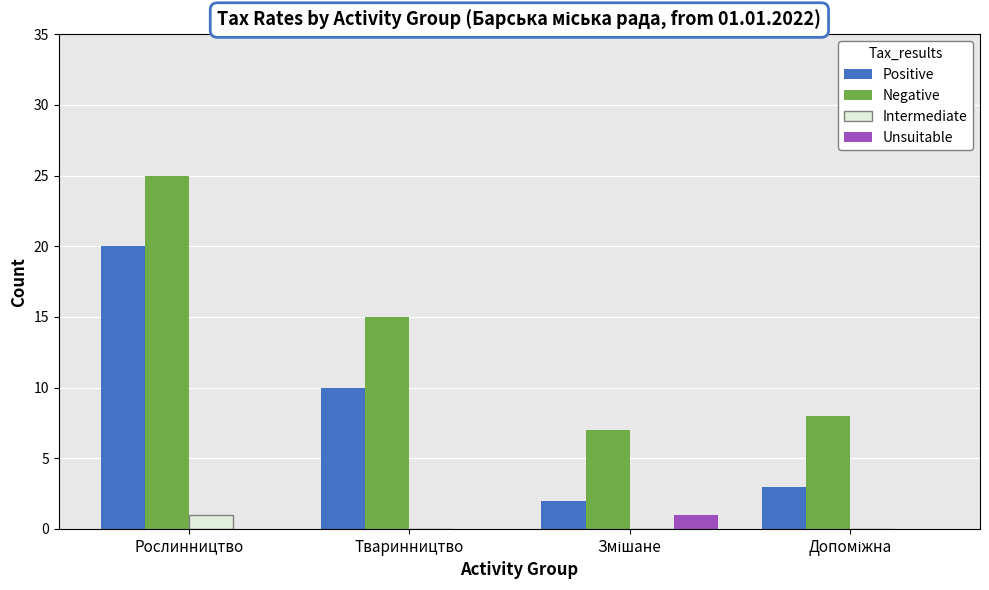

What is the maximum value for Intermediate?

1